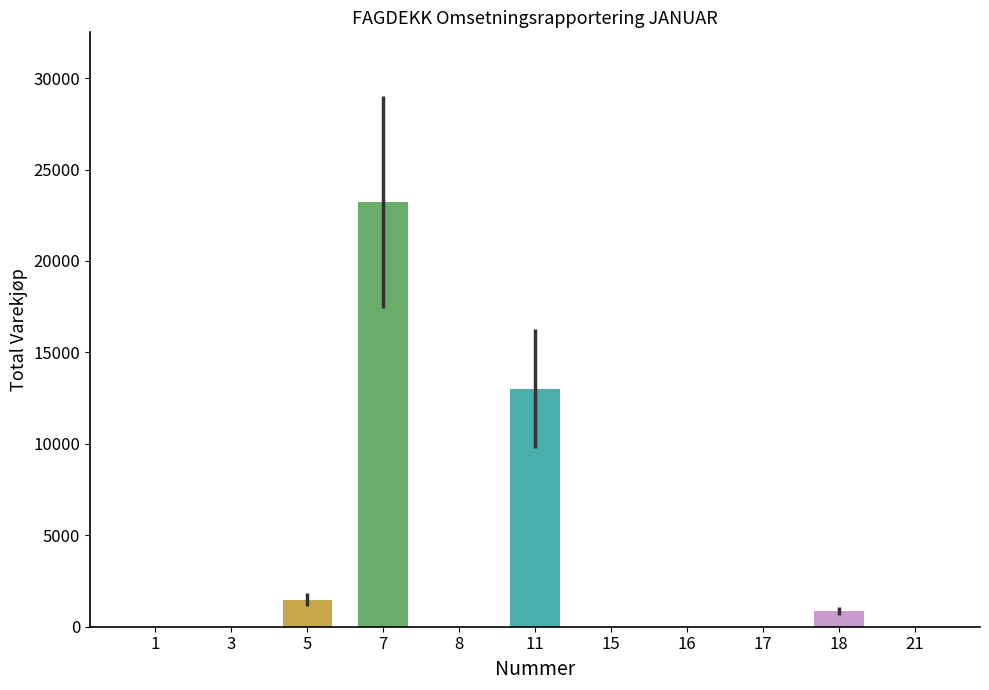

What is the maximum value shown in the chart?

23215